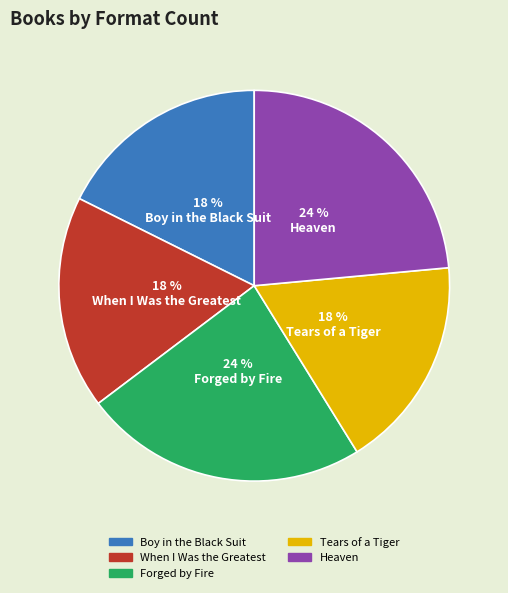

To the nearest percent, what percentage of the pie is Heaven?

24%